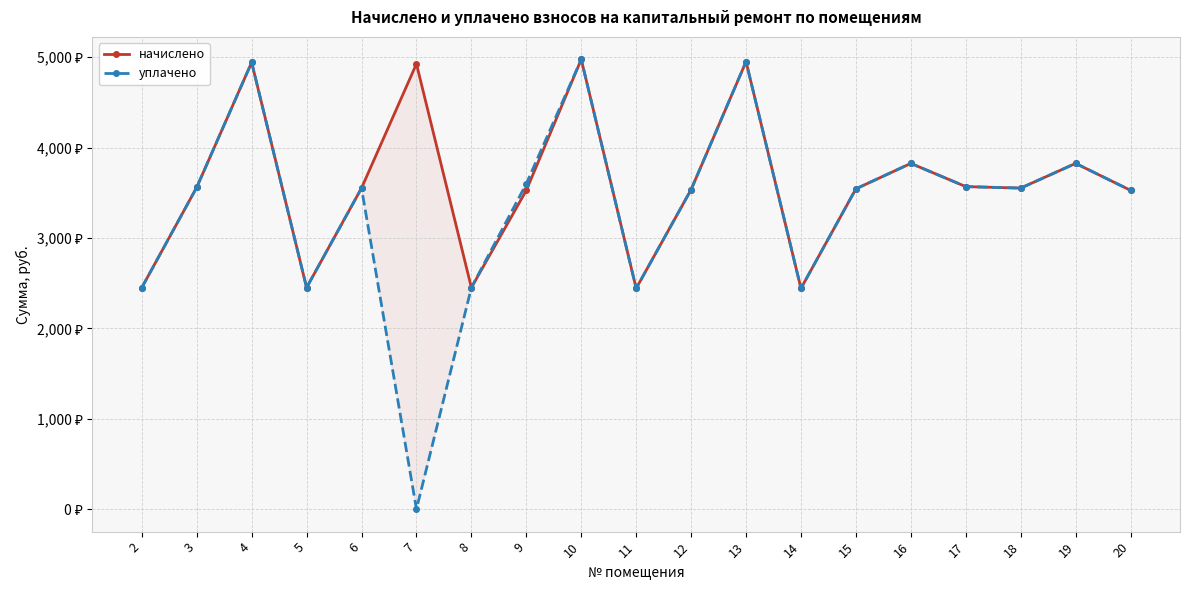

At how many categories does at least one series exceed 3639?

6